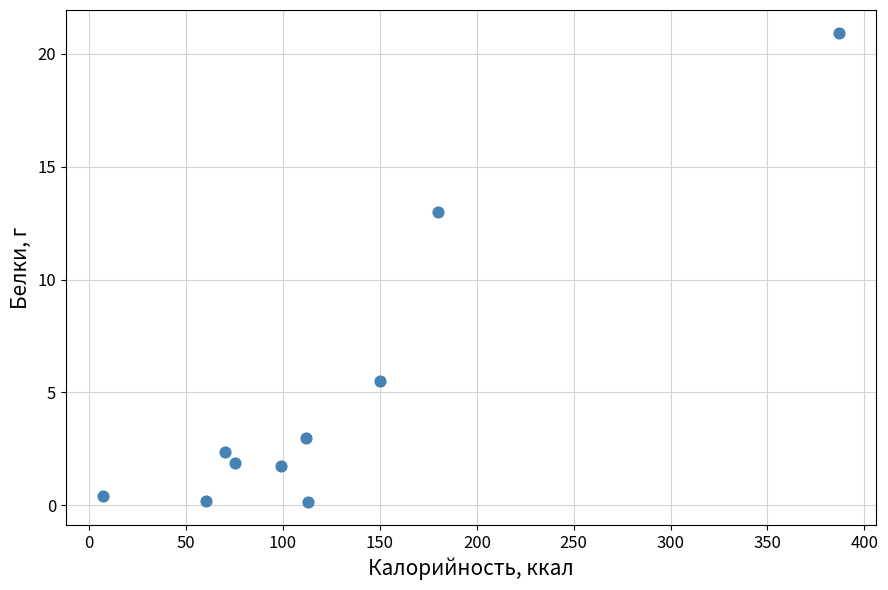

What Y value in the scatter plot is closest to 10?

13.0